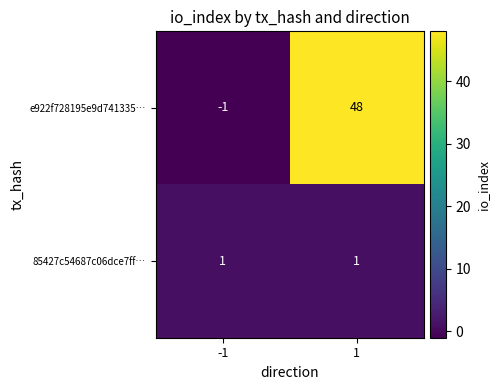

Reading left to right, extract all data points from this chart.

e922f728195e9d741335…: -1	48
85427c54687c06dce7ff…: 1	1